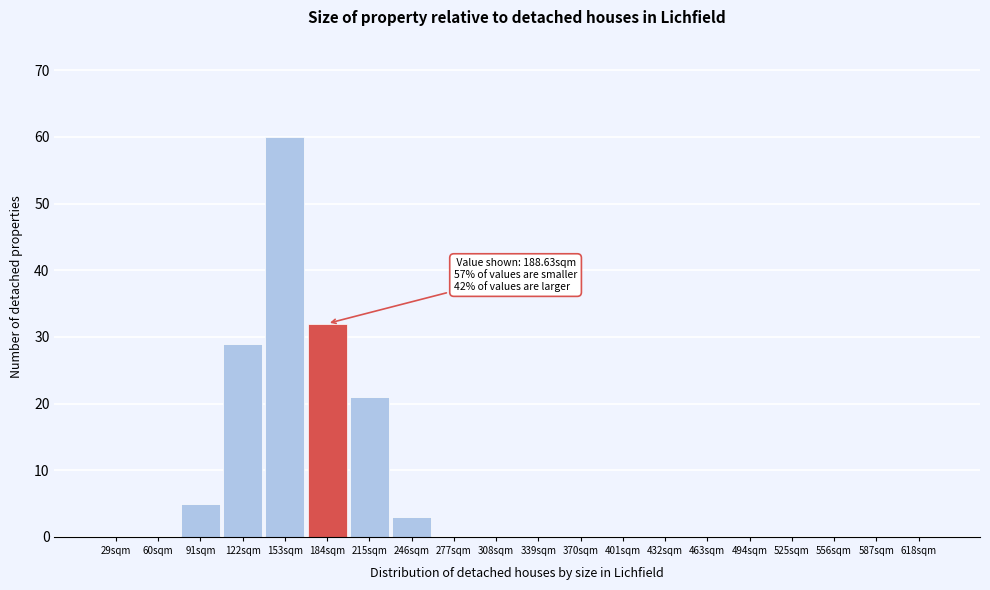

Reading left to right, list all the values displayed in this chart.

29sqm=0	60sqm=0	91sqm=5	122sqm=29	153sqm=60	184sqm=32	215sqm=21	246sqm=3	277sqm=0	308sqm=0	339sqm=0	370sqm=0	401sqm=0	432sqm=0	463sqm=0	494sqm=0	525sqm=0	556sqm=0	587sqm=0	618sqm=0